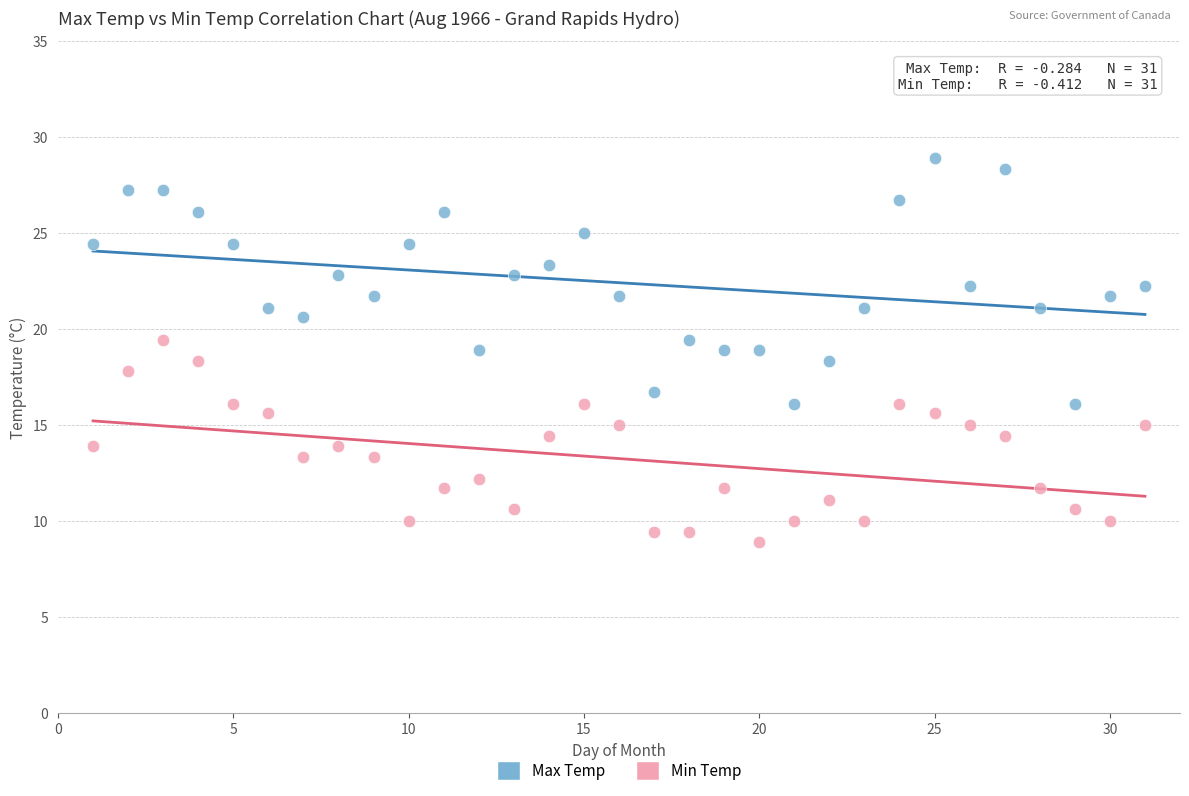

Which series has the widest spread of Y values?

Max Temp